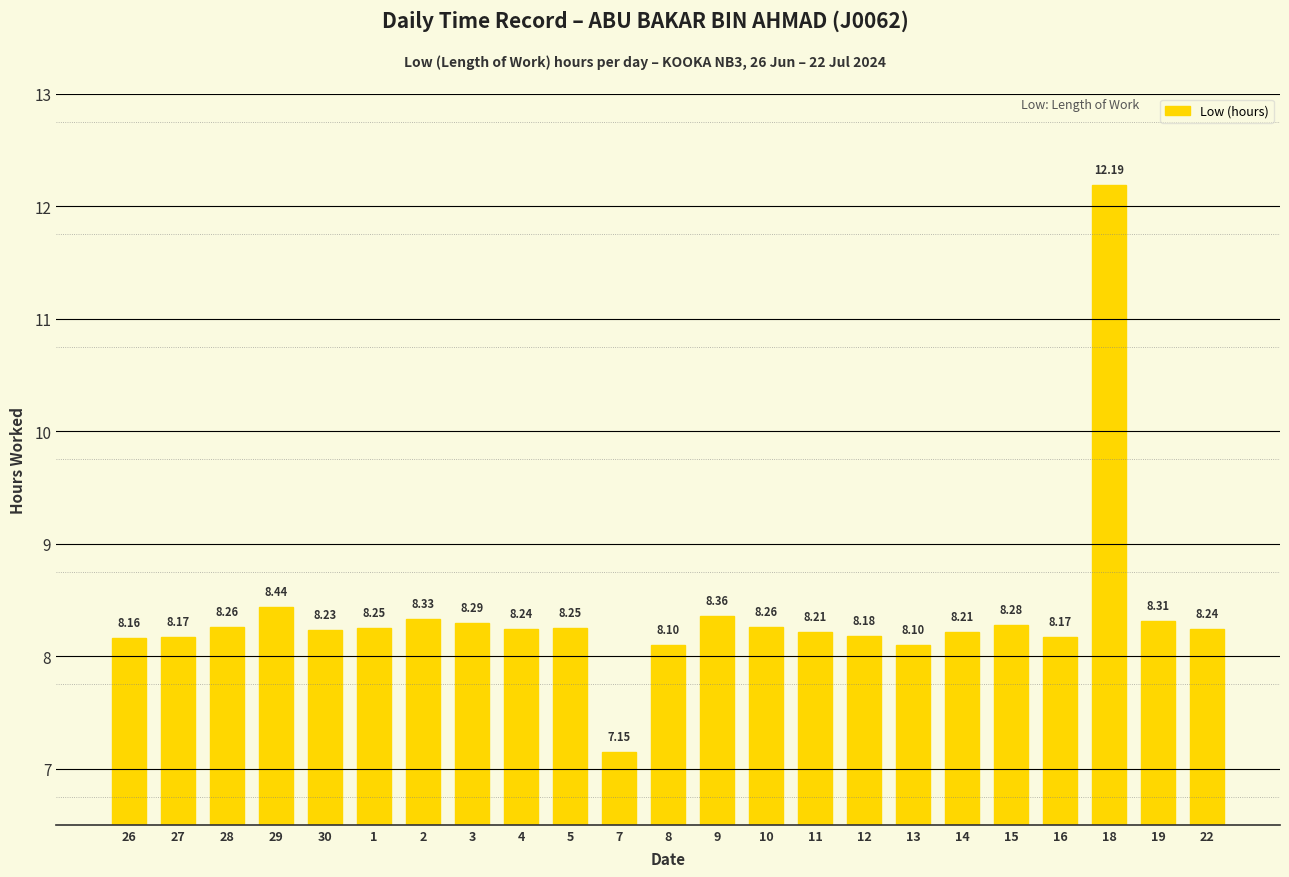

What is the difference between the second highest and second lowest values?

0.3